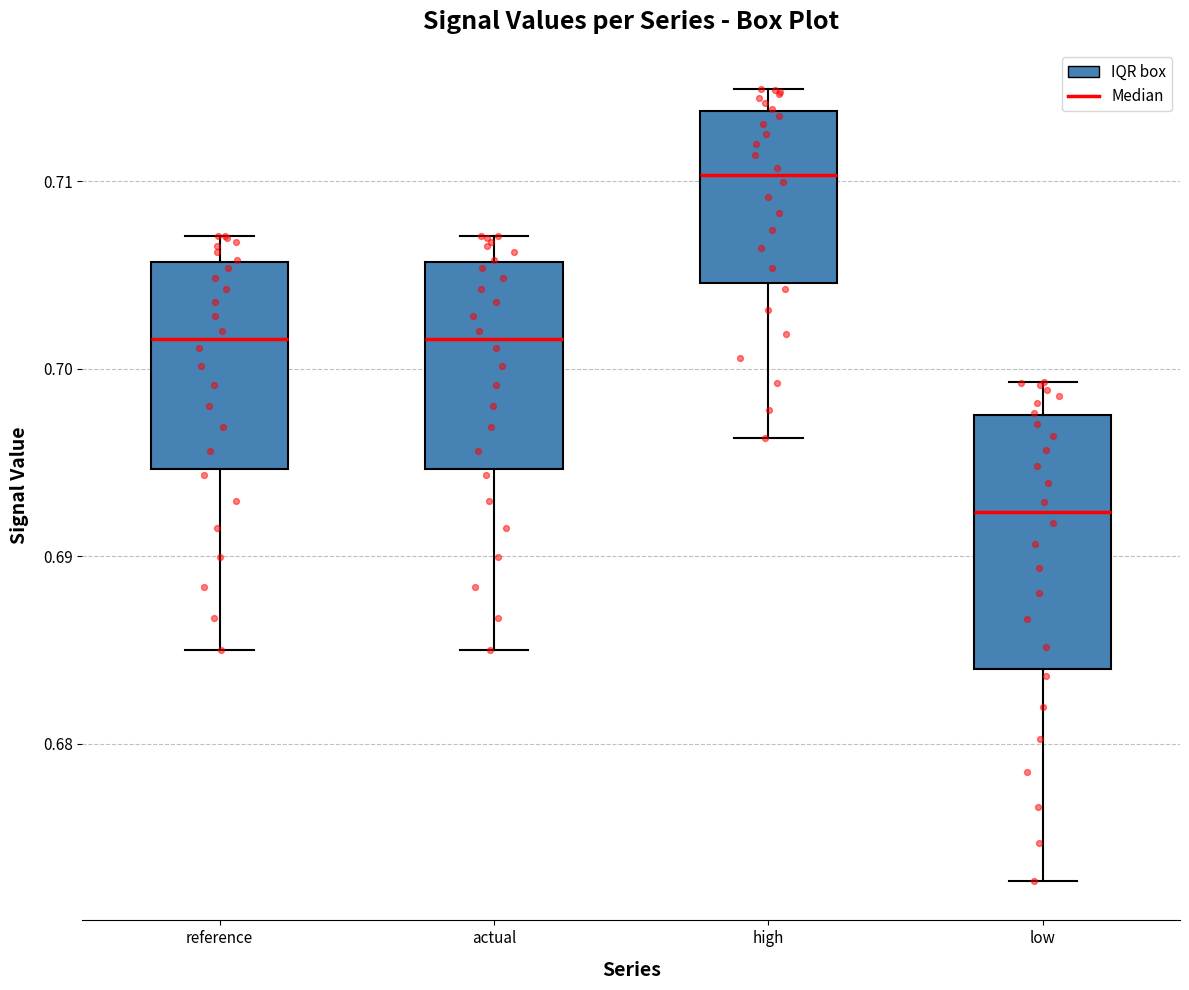

Reading left to right, read every box against the y-axis: the position of its median line, the range the box covers, and the ends of its whiskers. The values are not printed on the chart, so give them approximately, as read against the axis.

reference: median 0.702, box 0.695 to 0.706, whiskers 0.685 to 0.707
actual: median 0.702, box 0.695 to 0.706, whiskers 0.685 to 0.707
high: median 0.710, box 0.705 to 0.714, whiskers 0.696 to 0.715
low: median 0.692, box 0.684 to 0.698, whiskers 0.673 to 0.699